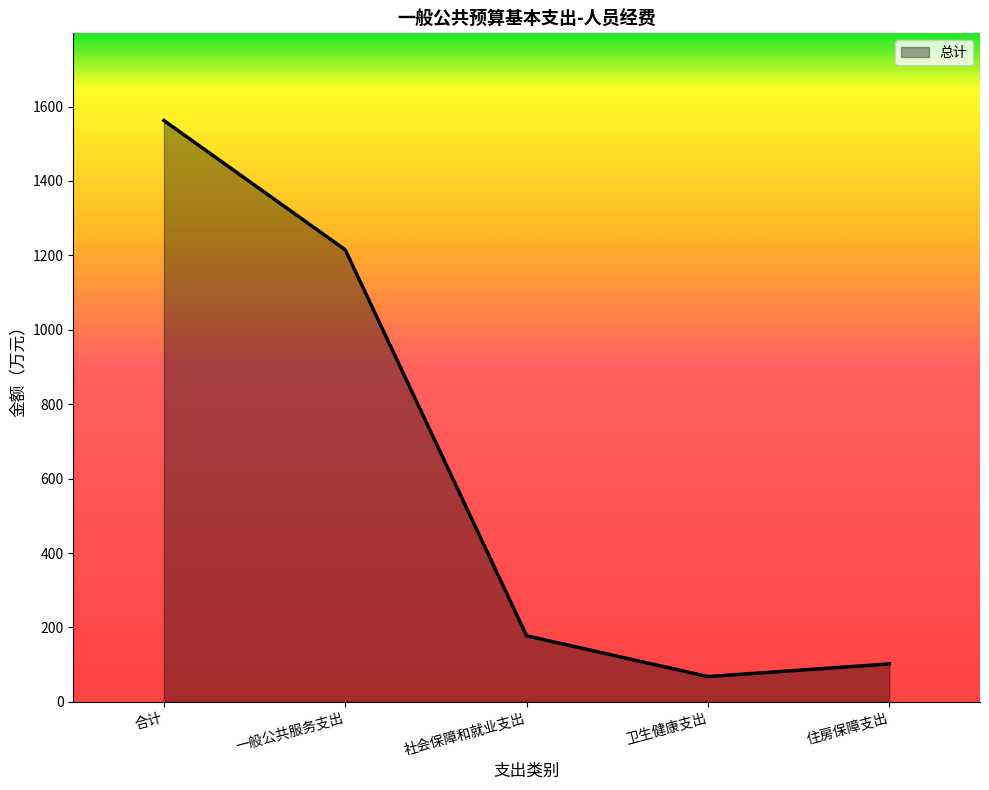

How many lines are shown in the chart?

1